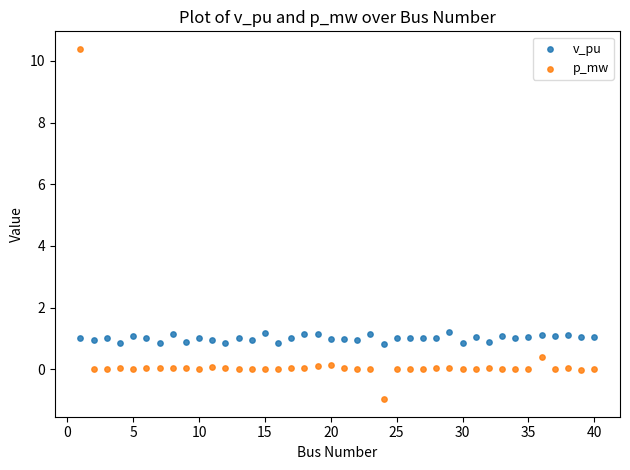

Which series contains the lowest Y value?

p_mw